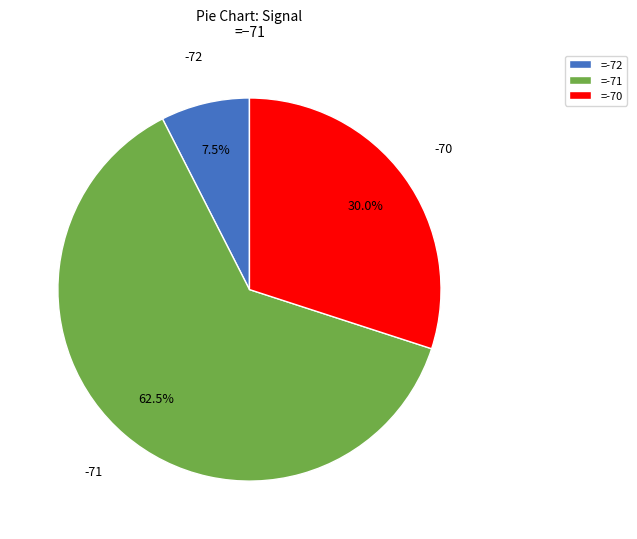

Count the number of slices in the pie.

3